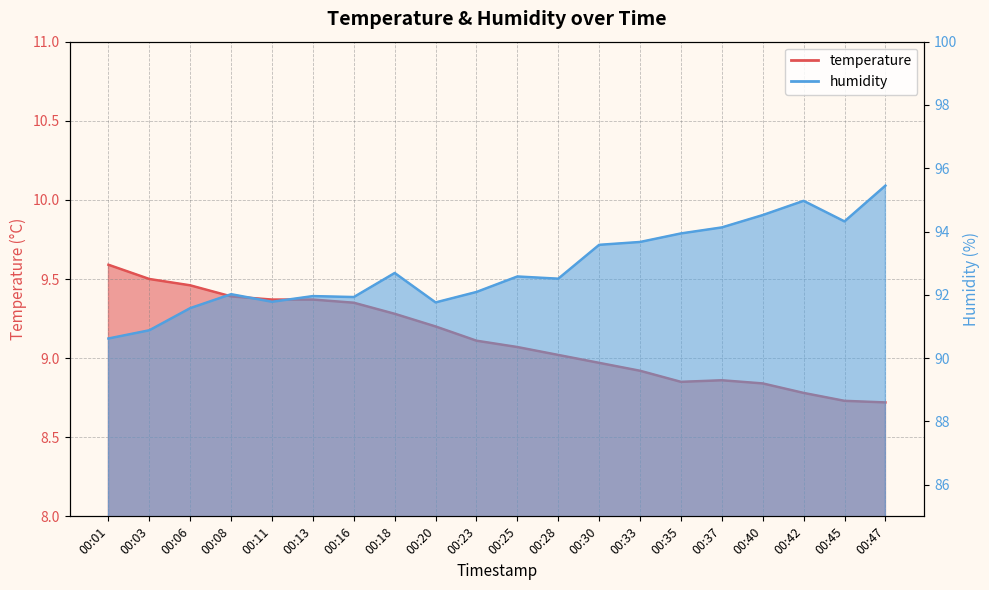

What is the difference between the second highest and minimum values in the humidity series?

4.3